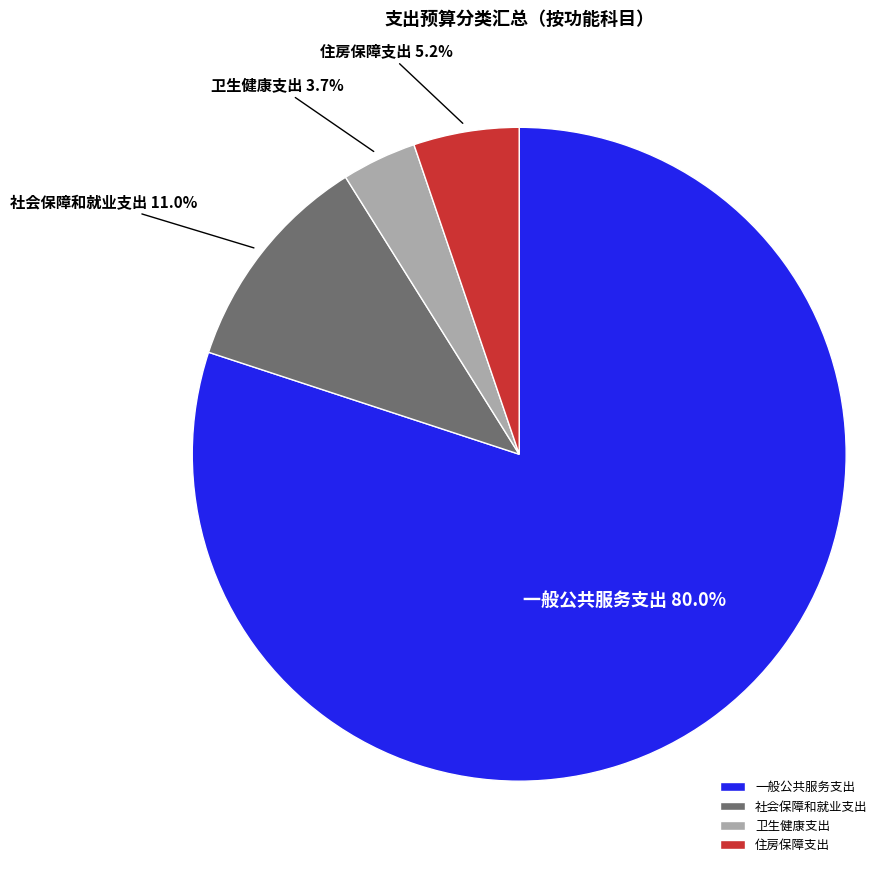

Is there any slice that represents more than half of the pie?

Yes